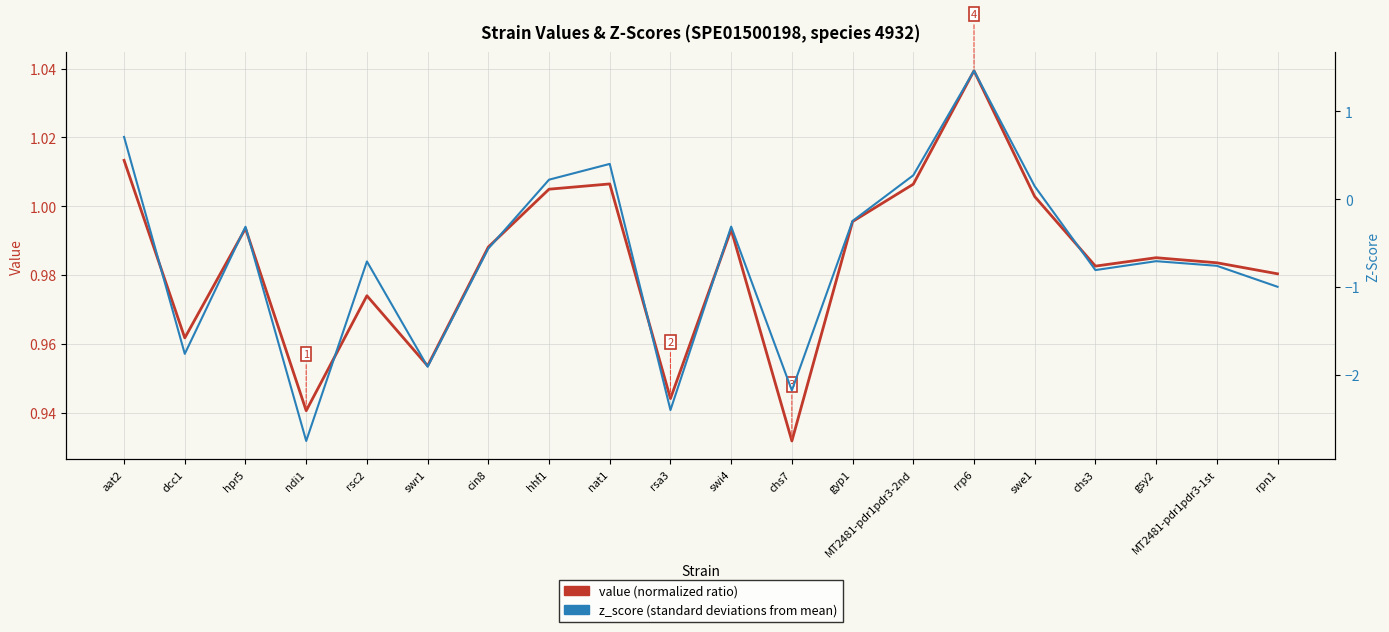

What is the smallest value displayed?

-2.8